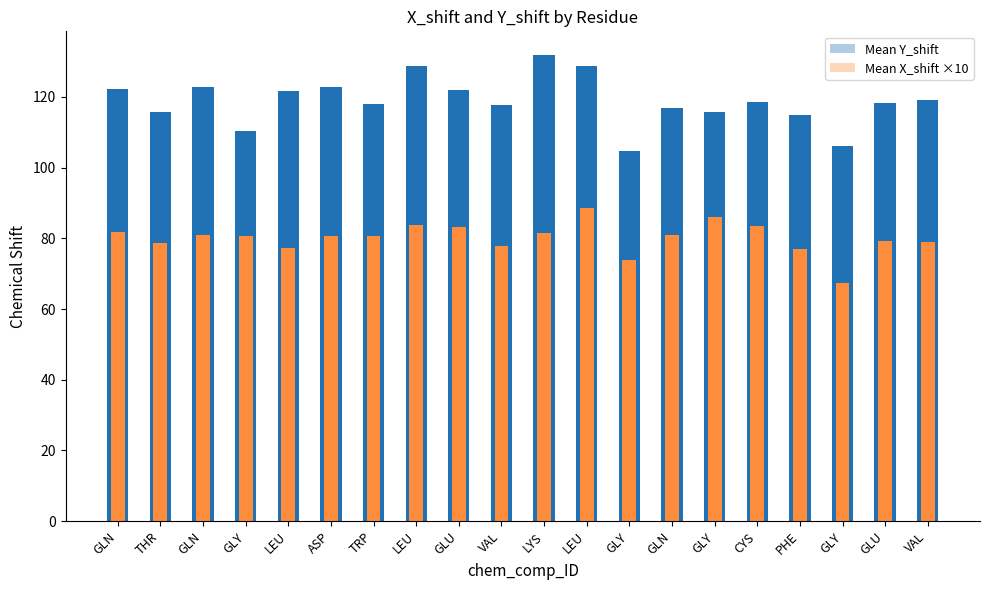

What is the maximum value shown in the chart?

132.0